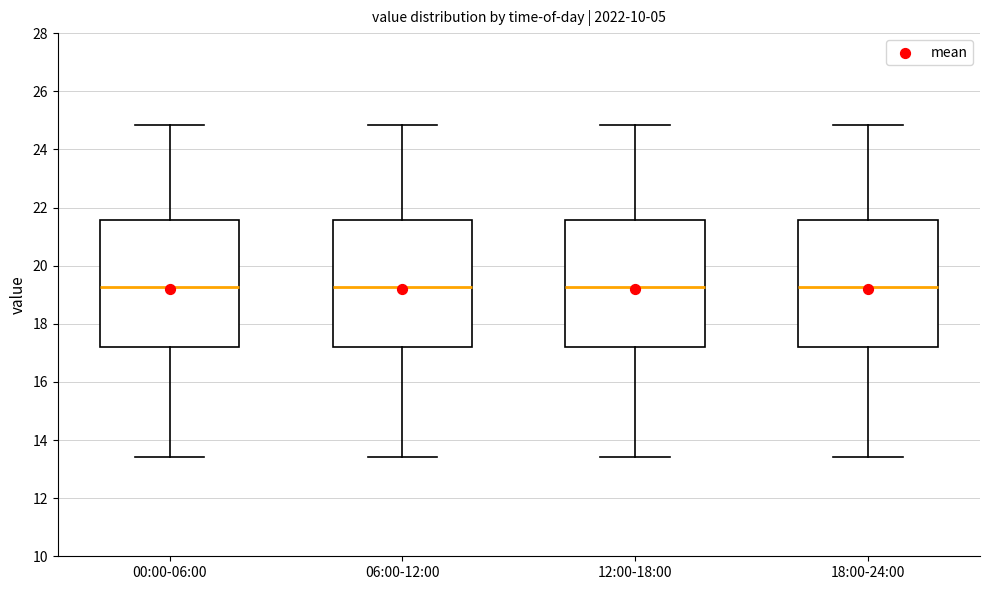

Where does the median line of the box for 06:00-12:00 sit on the y-axis? The values are not printed on the chart, so give them approximately, as read against the axis.

19.2